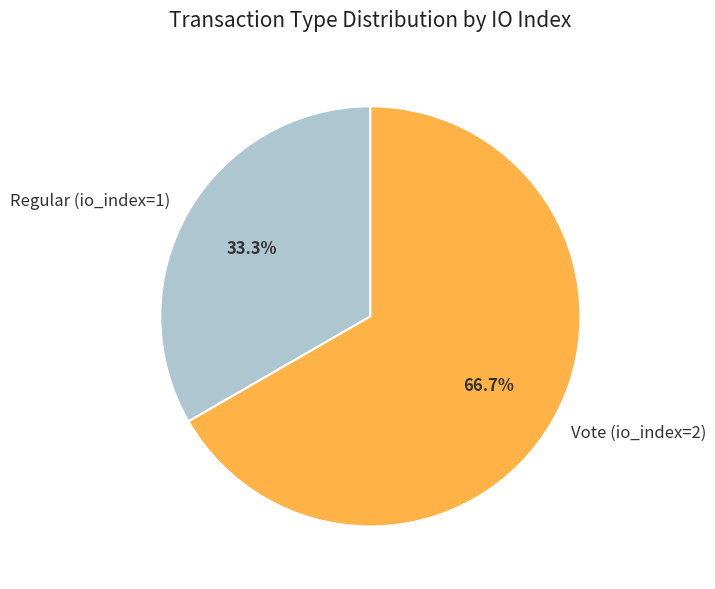

To the nearest percent, what is the average slice percentage?

50%